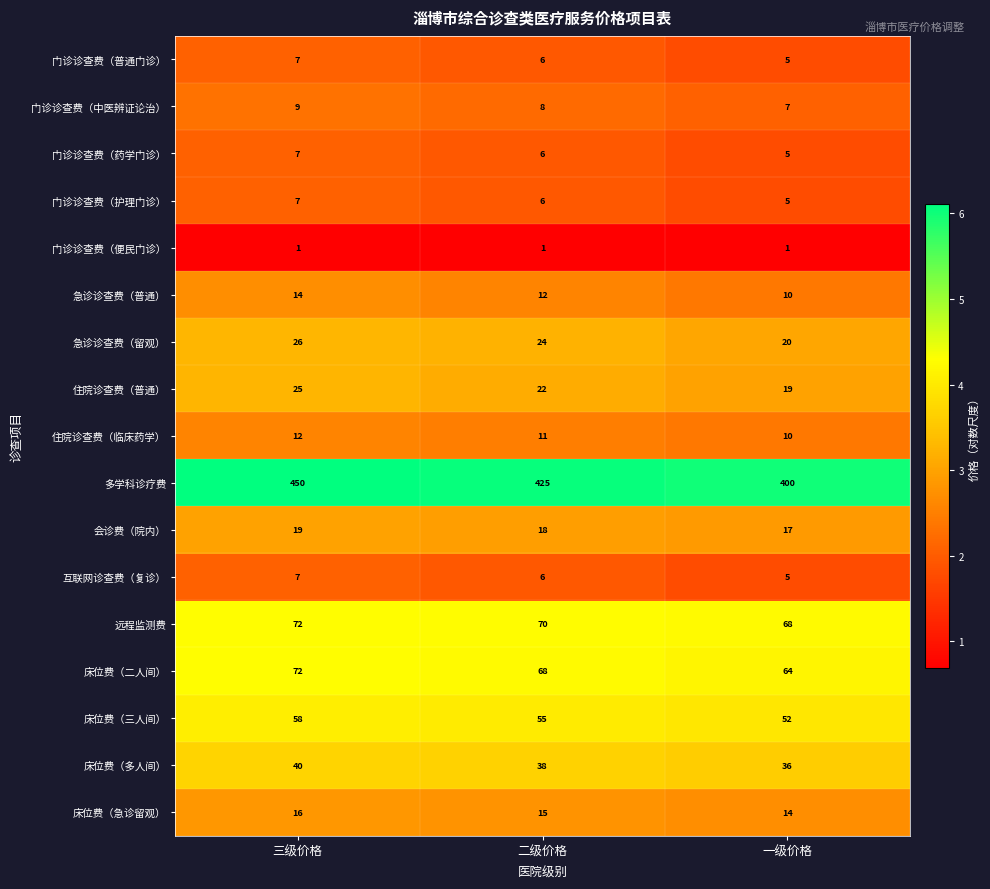

How many data points does each series have?

3